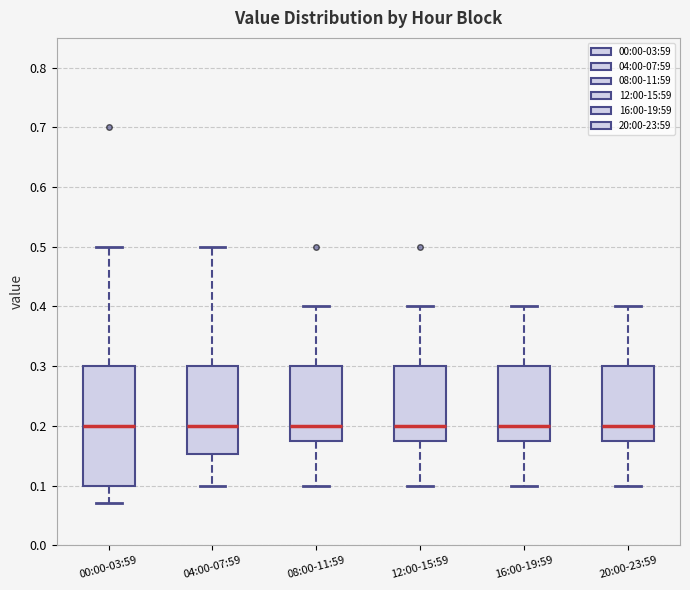

Where is the lower edge of the box for 00:00-03:59 on the y-axis? The values are not printed on the chart, so give them approximately, as read against the axis.

0.10